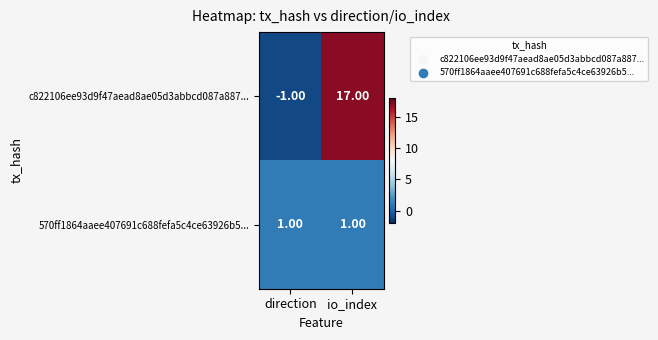

Which series has the widest spread of values?

c822106ee93d9f47aead8ae05d3abbcd087a887...